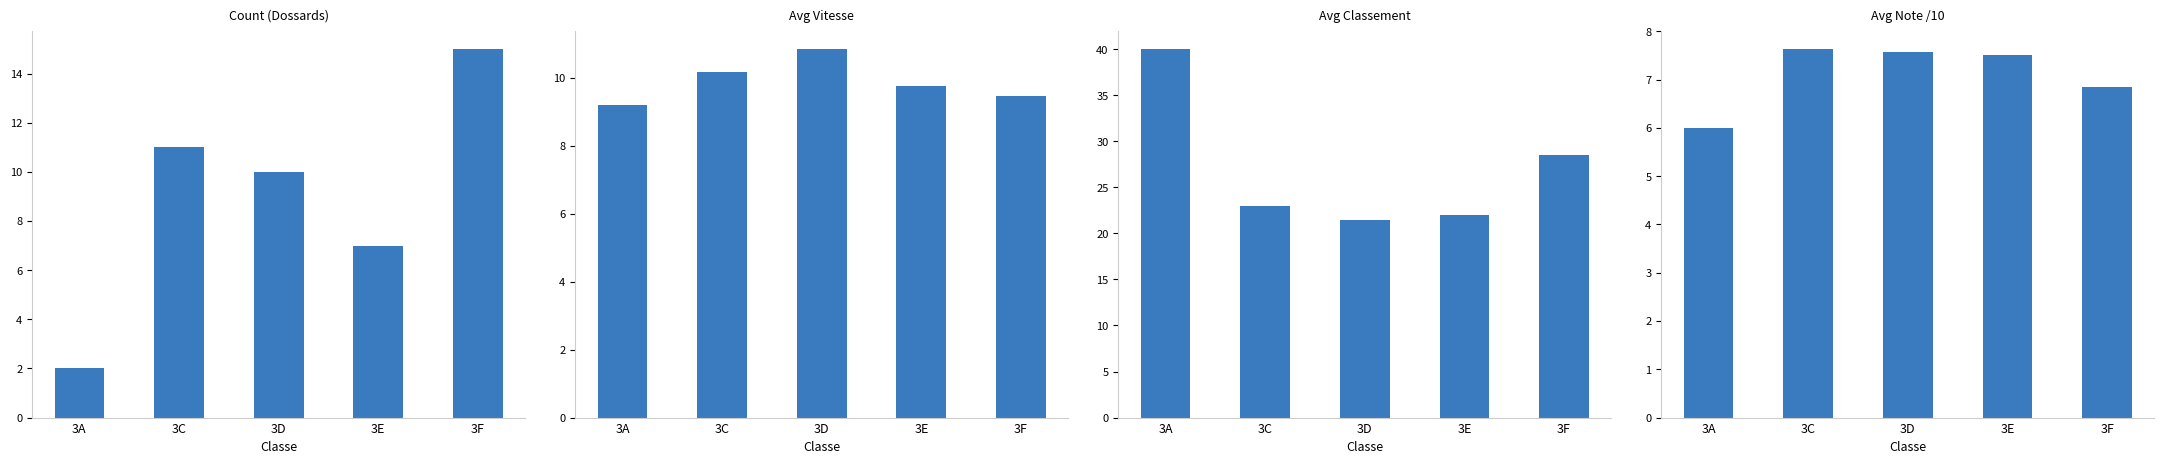

What is the greatest value displayed?

40.0